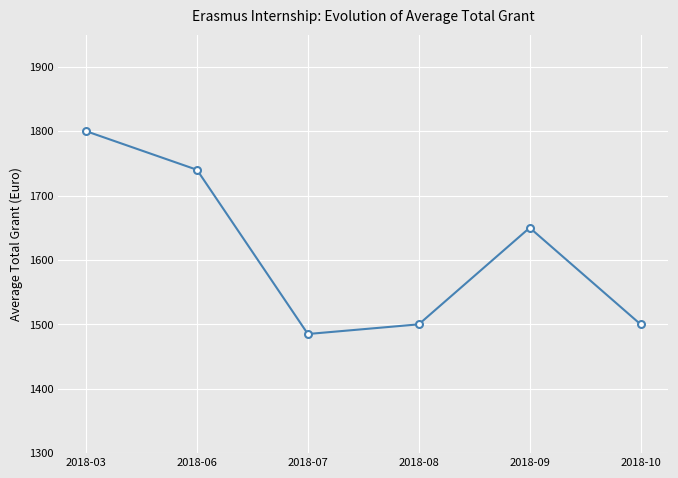

What is the ratio of the value at 2018-03 to the value at 2018-06?

1.0